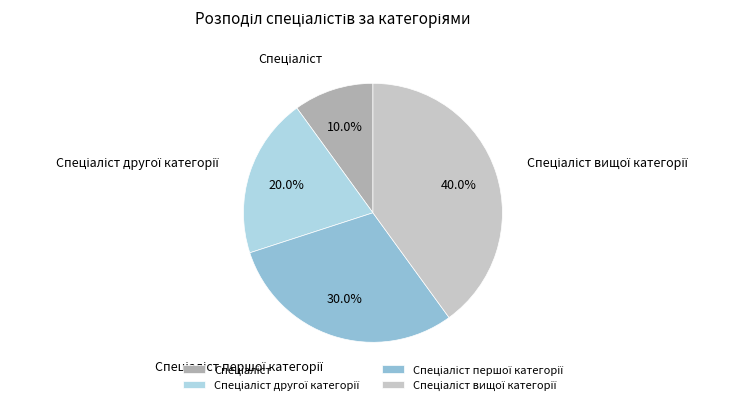

How many segments does this pie chart have?

4